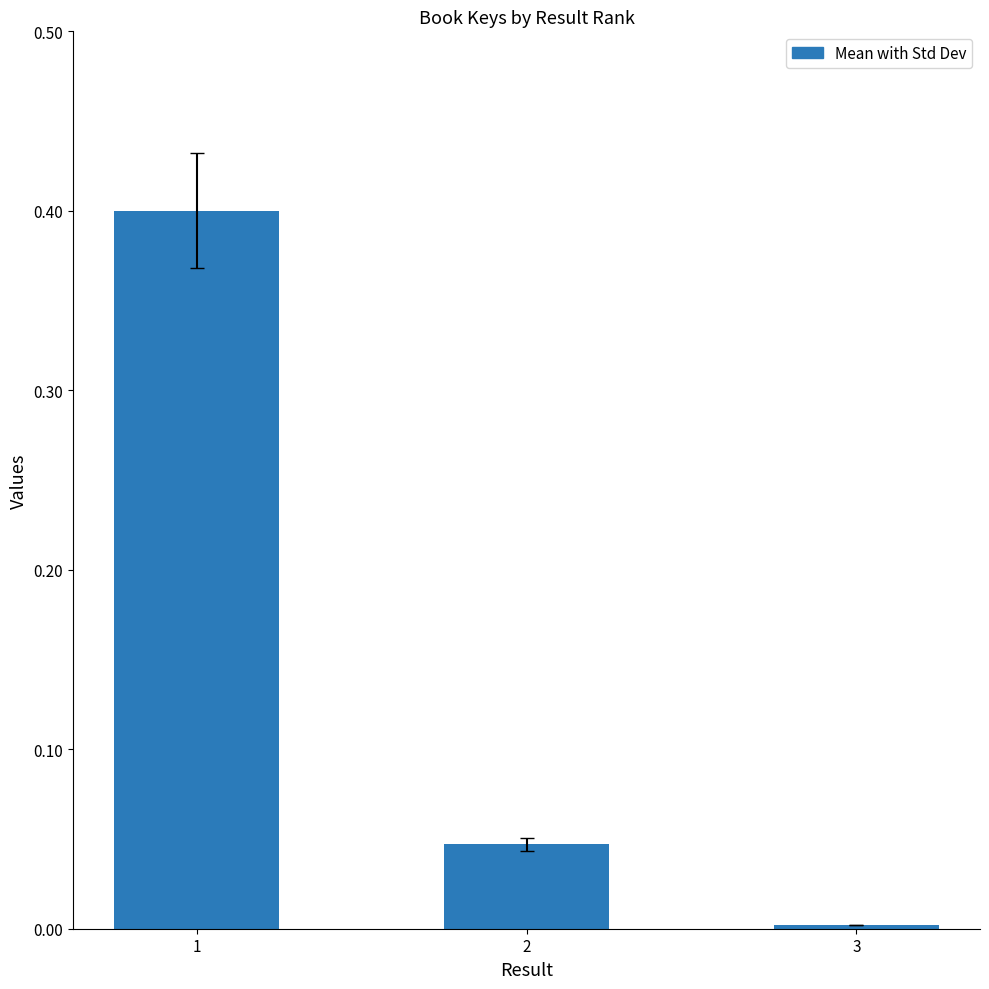

What is the average value?

0.1